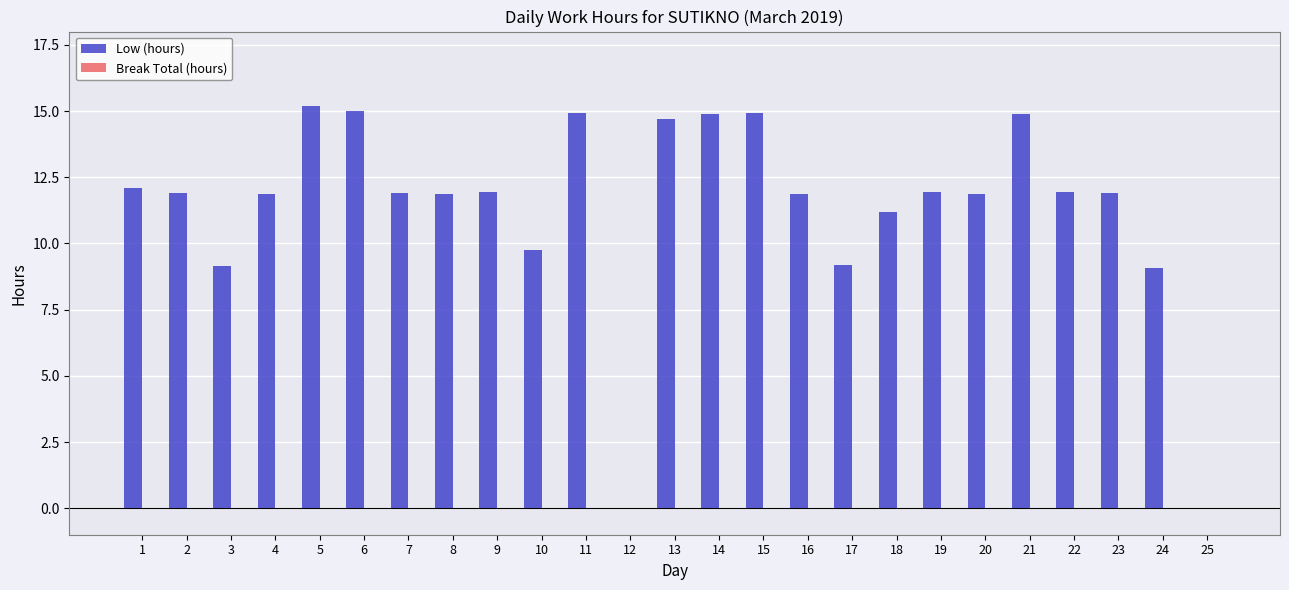

What is the sum of all values?

283.9